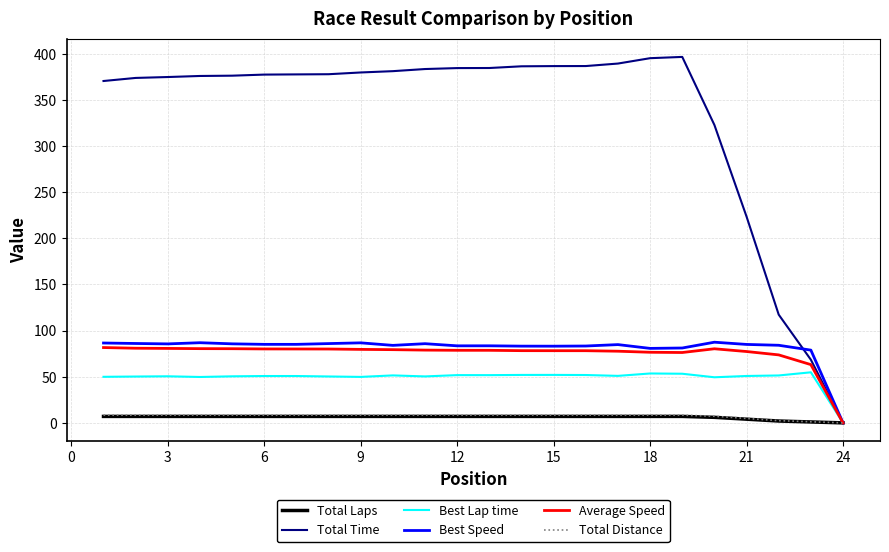

What is the highest value of the Best Speed series?

87.4